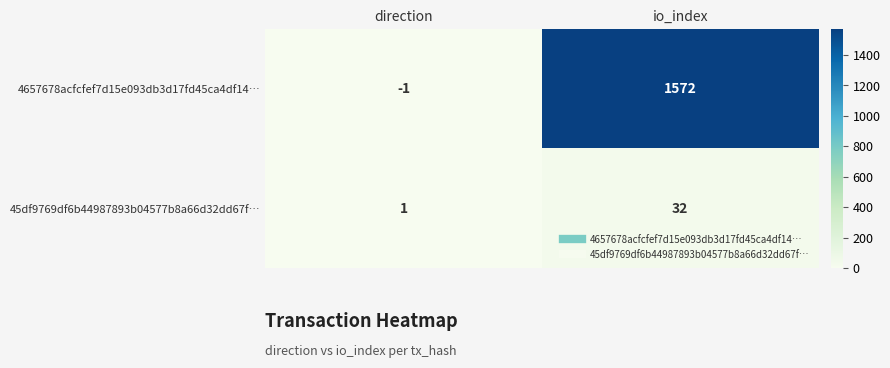

Where is 4657678acfcfef7d15e093db3d17fd45ca4df14… nearest to the value 785?

direction